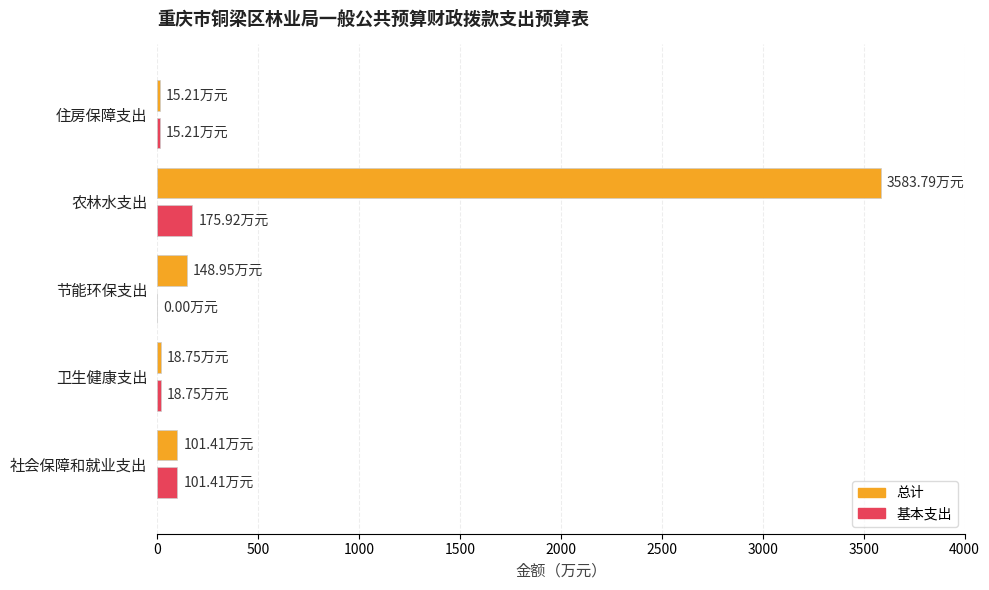

Which series changed the most between 节能环保支出 and 农林水支出?

总计